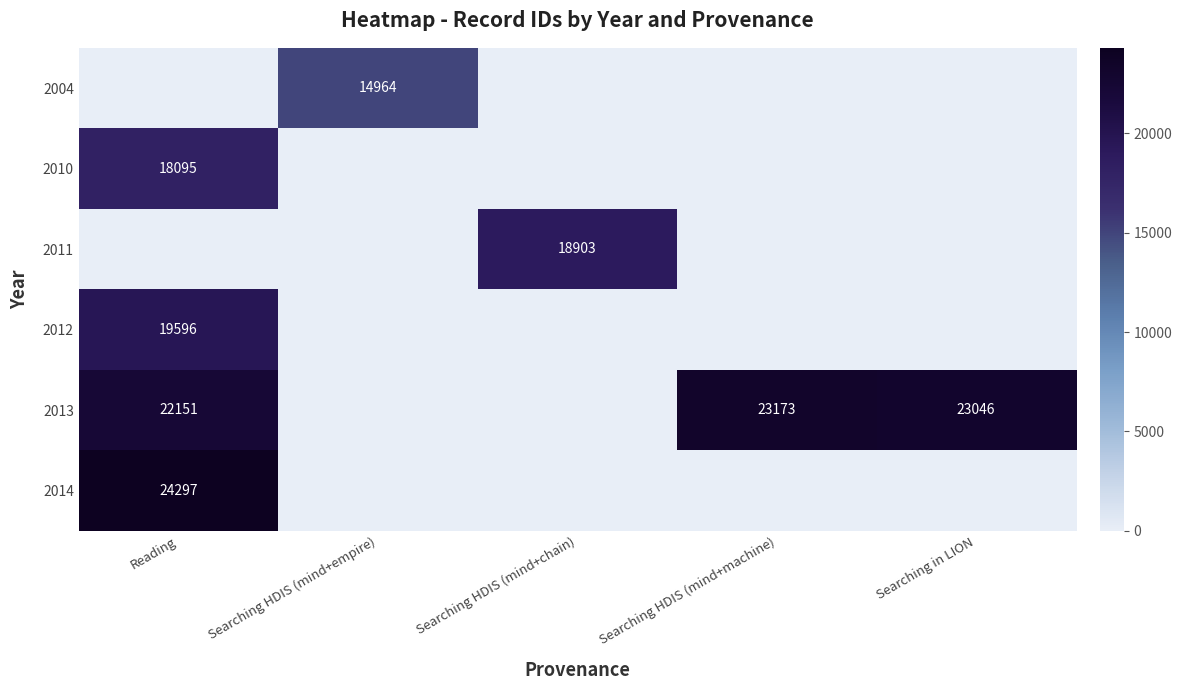

Is it true that 2012 equals 25939 at Reading?

False